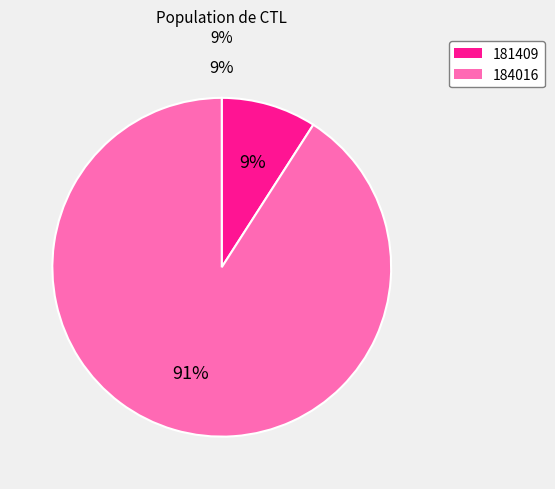

How many slices are in this pie chart?

2